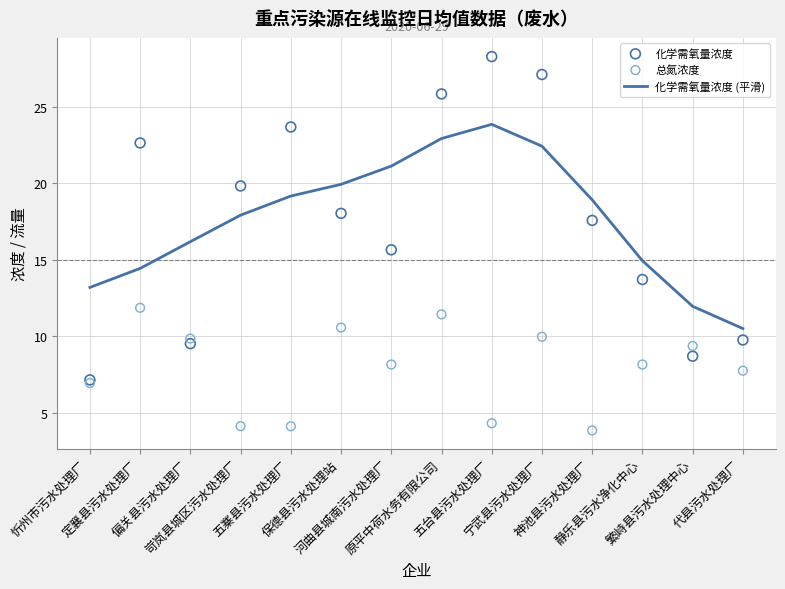

At which category is the sum across all series the highest?

原平中荷水务有限公司